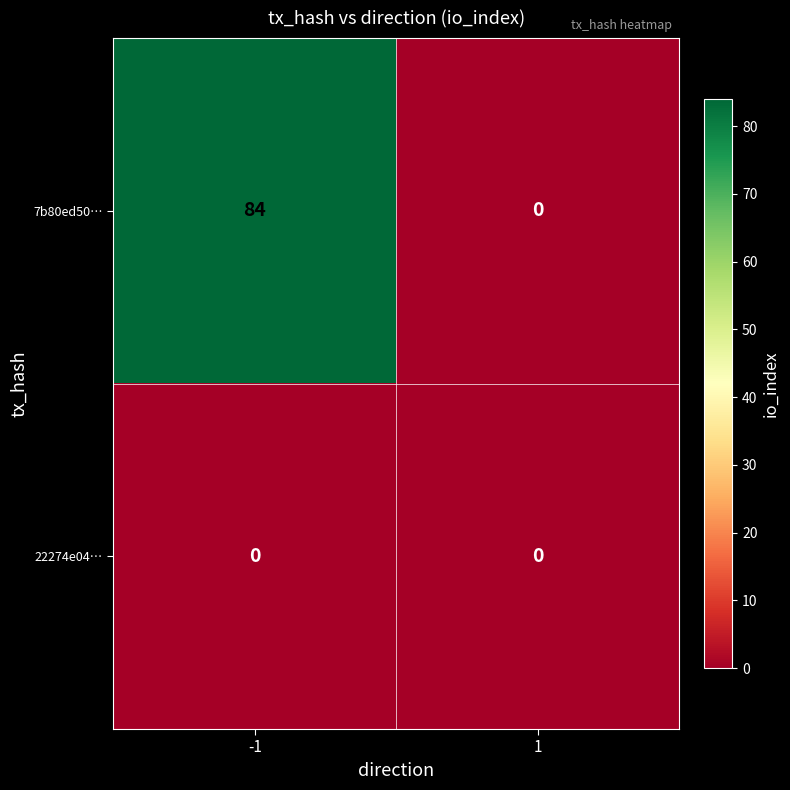

Reading left to right, list all the values displayed in this chart.

7b80ed50…: 84	0
22274e04…: 0	0